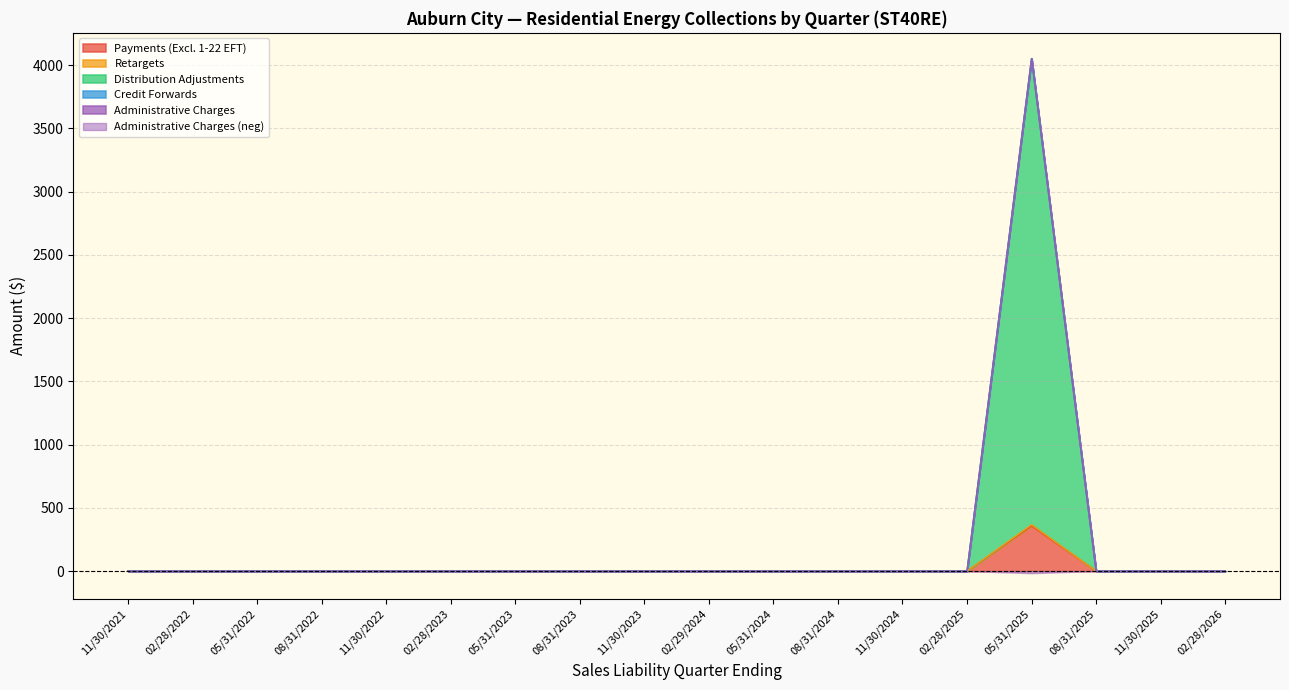

At which category is the sum across all series the highest?

05/31/2023 (05/31/2025)